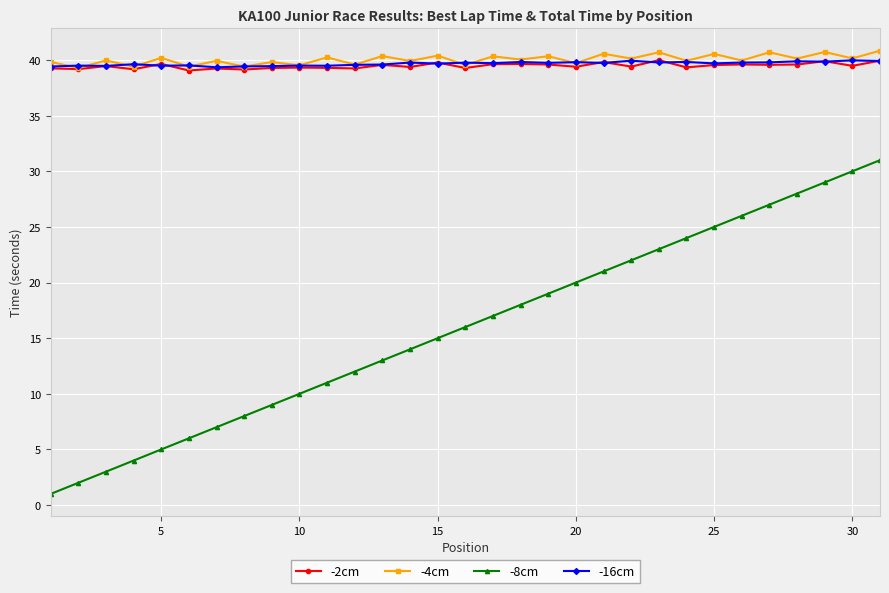

True or false: -8cm and -4cm intersect in this chart.

False